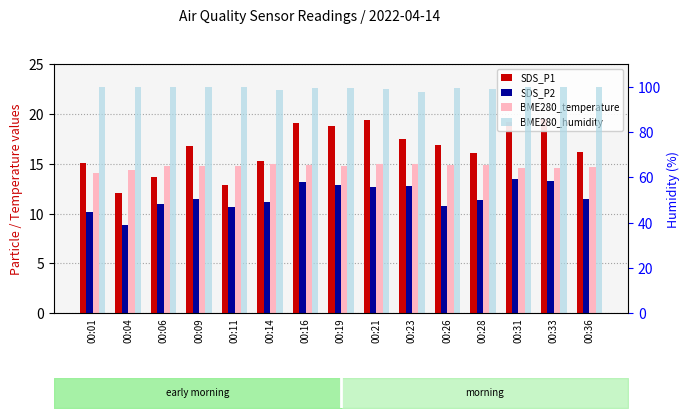

Is the value of BME280_humidity at 00:16 greater than the value of SDS_P1 at 00:26?

Yes